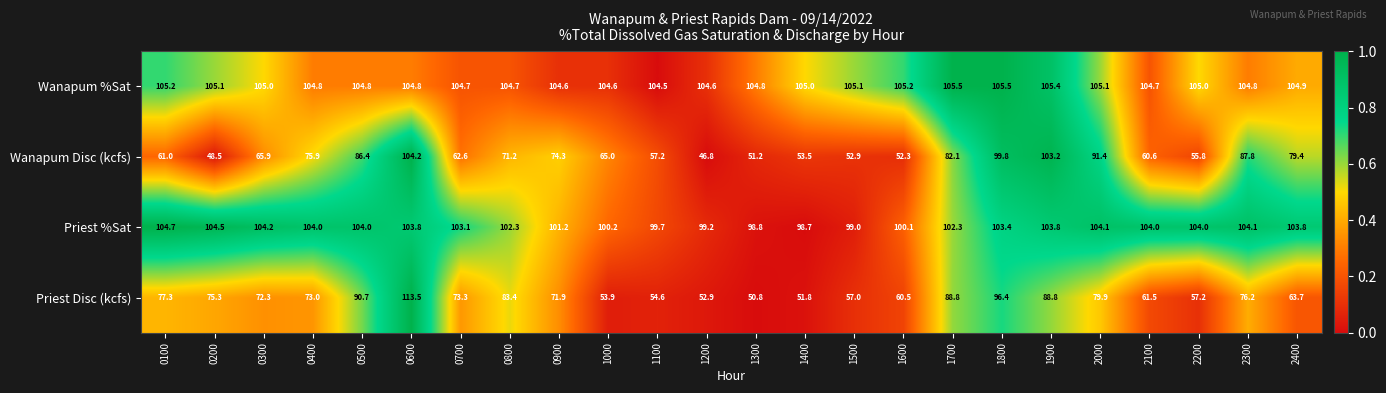

What is the spread (max minus min) of values at 1900?

16.6